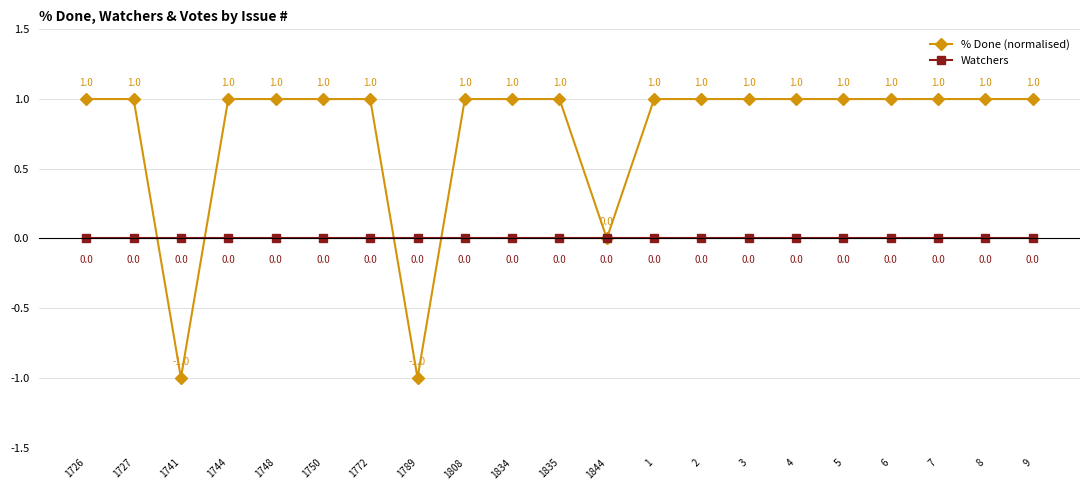

Reading right to left, what are all the values shown in this chart?

% Done (normalised): 9=1	8=1	7=1	6=1	5=1	4=1	3=1	2=1	1=1	1844=0	1835=1	1834=1	1808=1	1789=-1	1772=1	1750=1	1748=1	1744=1	1741=-1	1727=1	1726=1
Watchers: 9=0	8=0	7=0	6=0	5=0	4=0	3=0	2=0	1=0	1844=0	1835=0	1834=0	1808=0	1789=0	1772=0	1750=0	1748=0	1744=0	1741=0	1727=0	1726=0